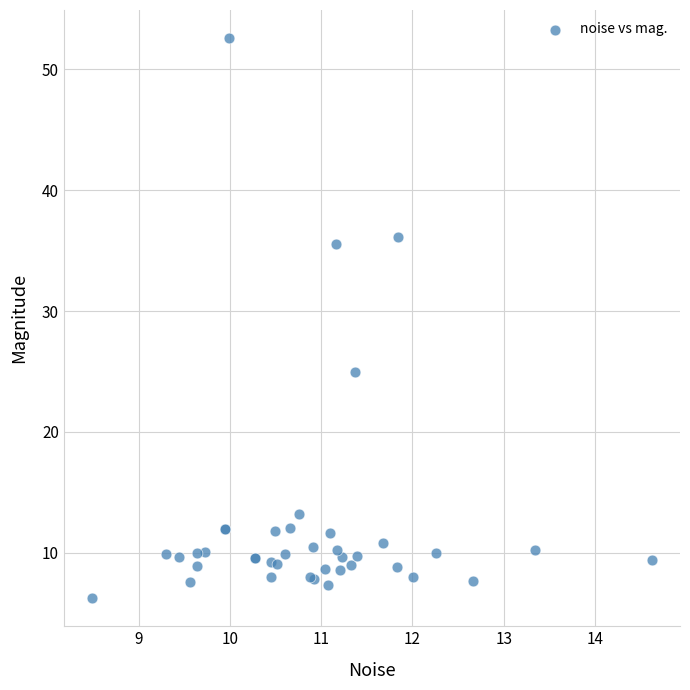

What Y value in the scatter plot is closest to 29?

25.0